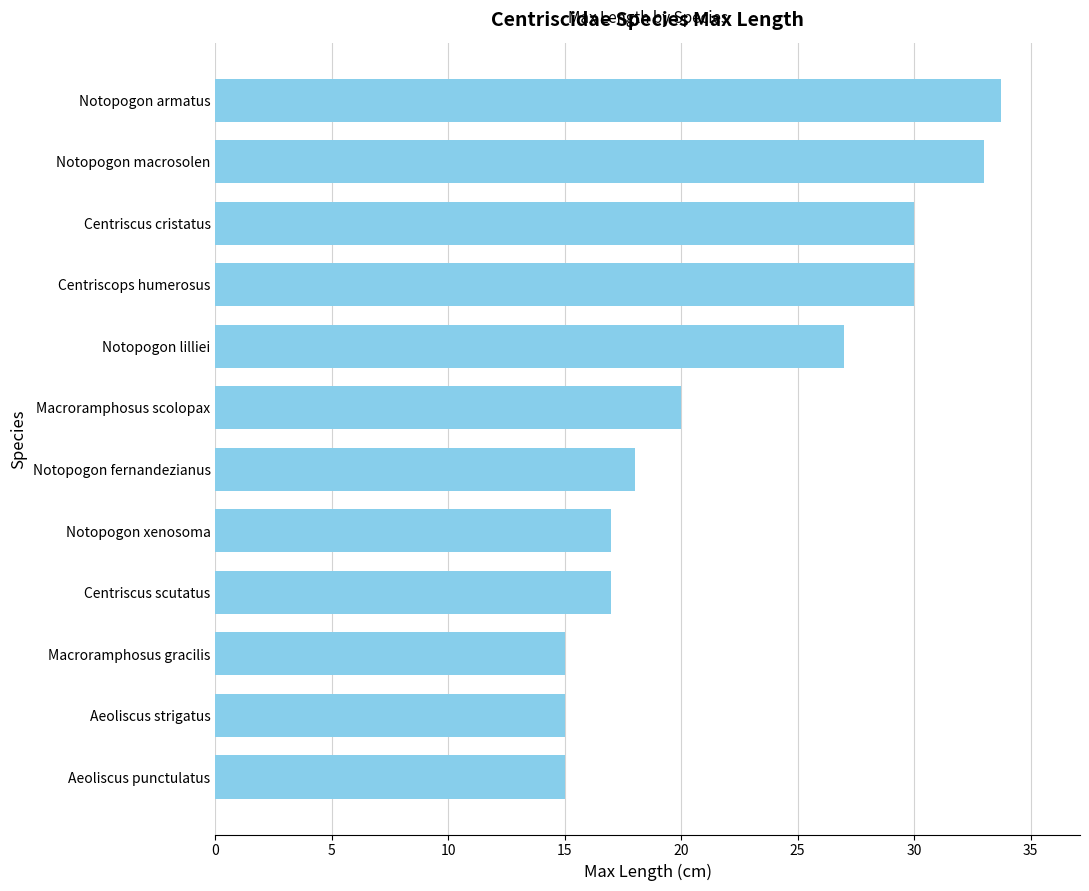

How many distinct data groups are displayed?

1